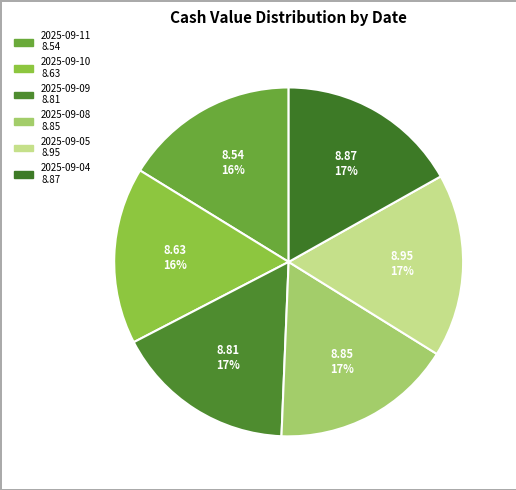

How many slices are in this pie chart?

6